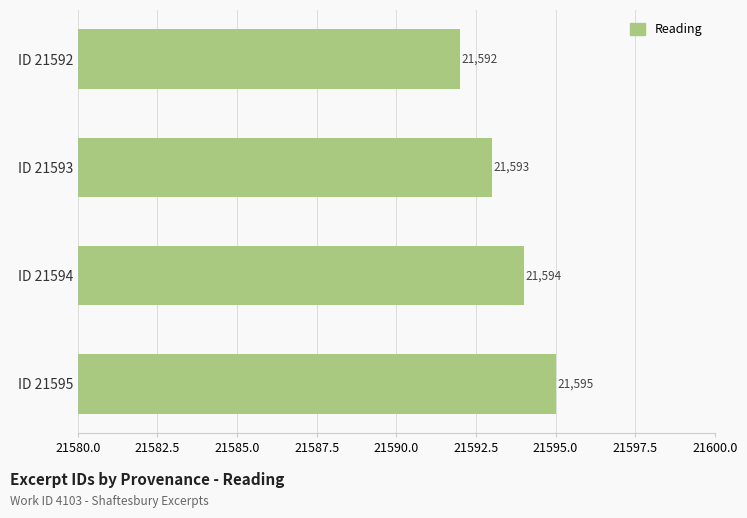

Reading top to bottom, list all the values displayed in this chart.

21592	21593	21594	21595